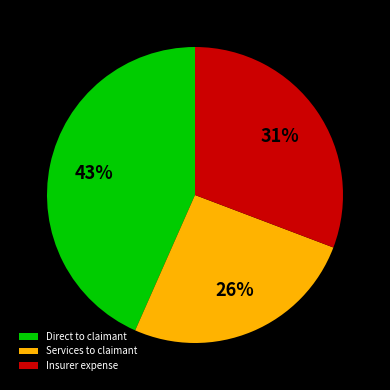

Is Insurer expense the majority of the pie?

No